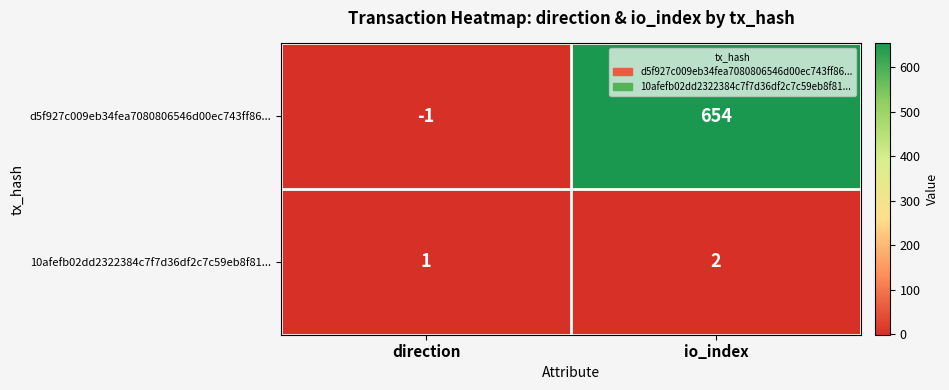

What is the spread (max minus min) of values at direction?

2